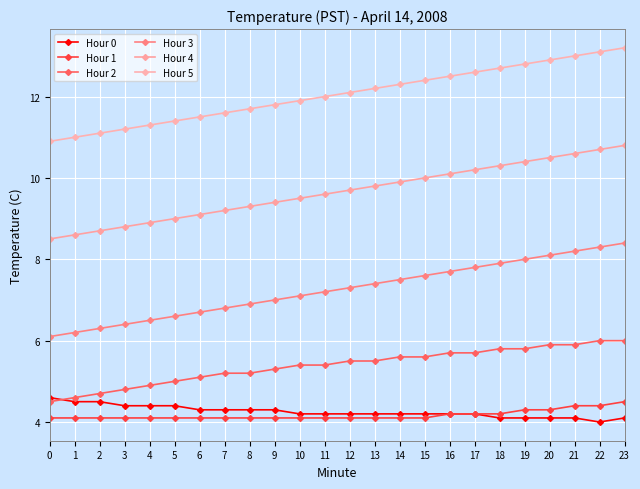

Which series changed the most between 2 and 5?

Hour 4